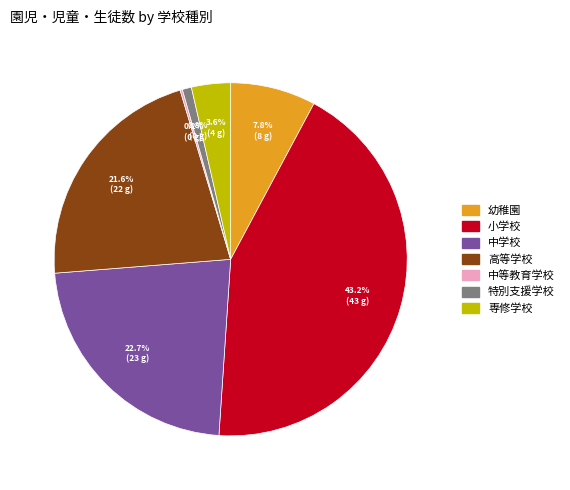

What is the largest slice in the pie chart?

小学校